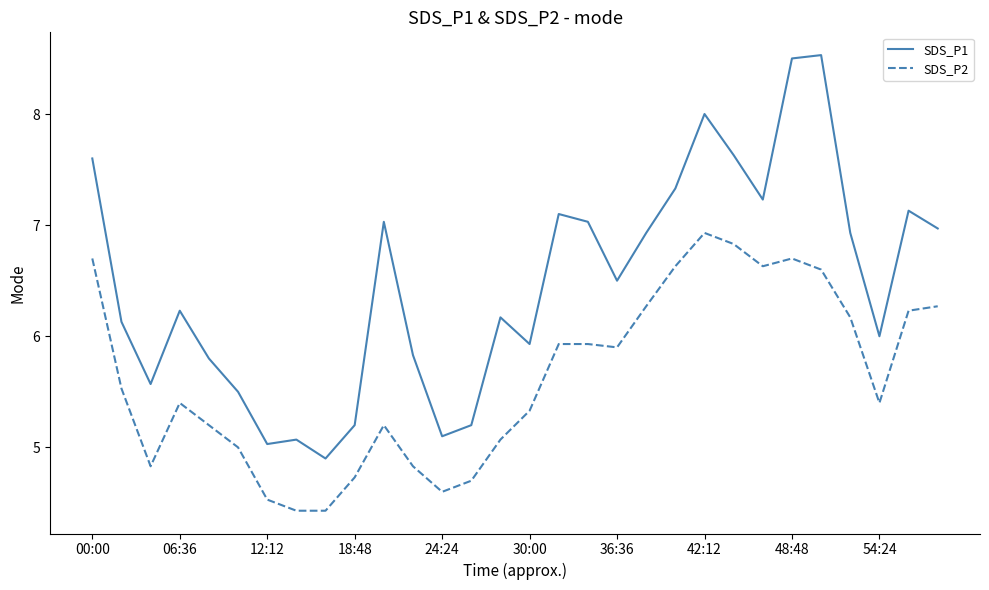

What is the smallest value displayed?

4.4